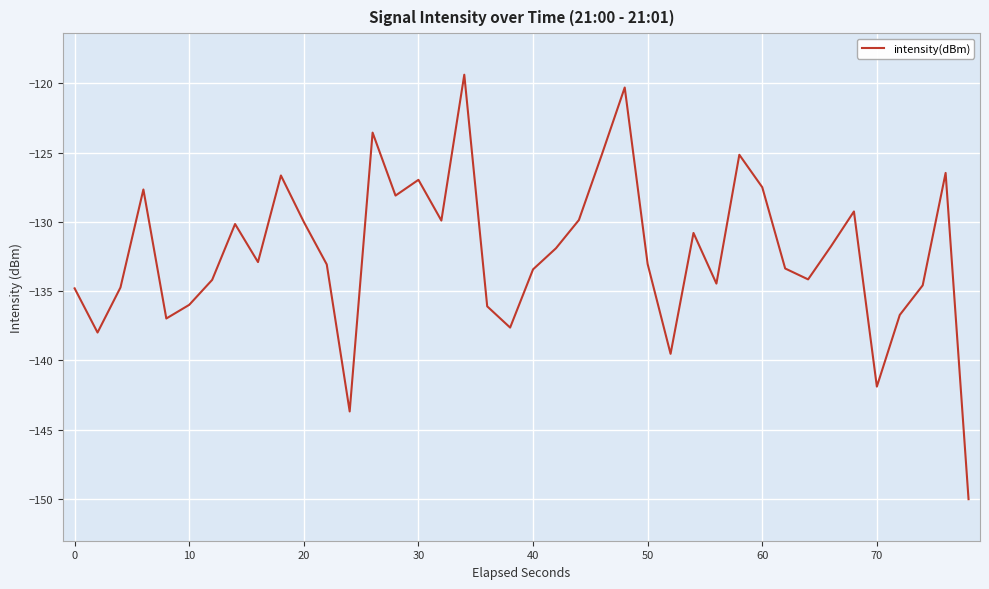

What is the difference between the second highest and minimum values?

29.7